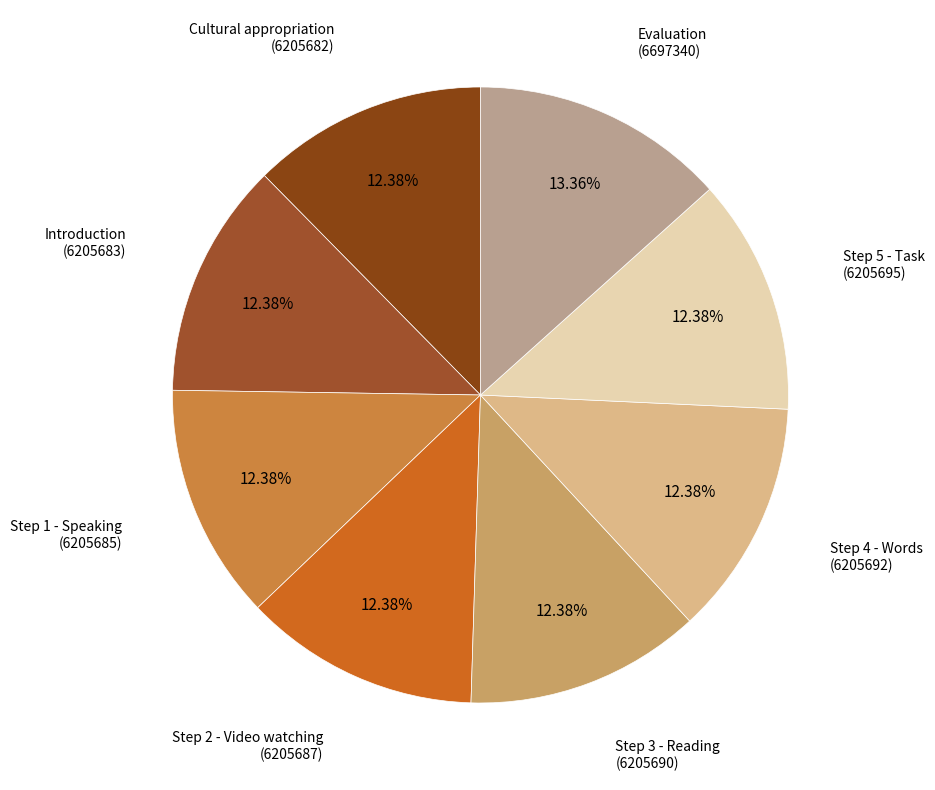

To the nearest percent, what is the difference between the largest and smallest slice percentages?

1%